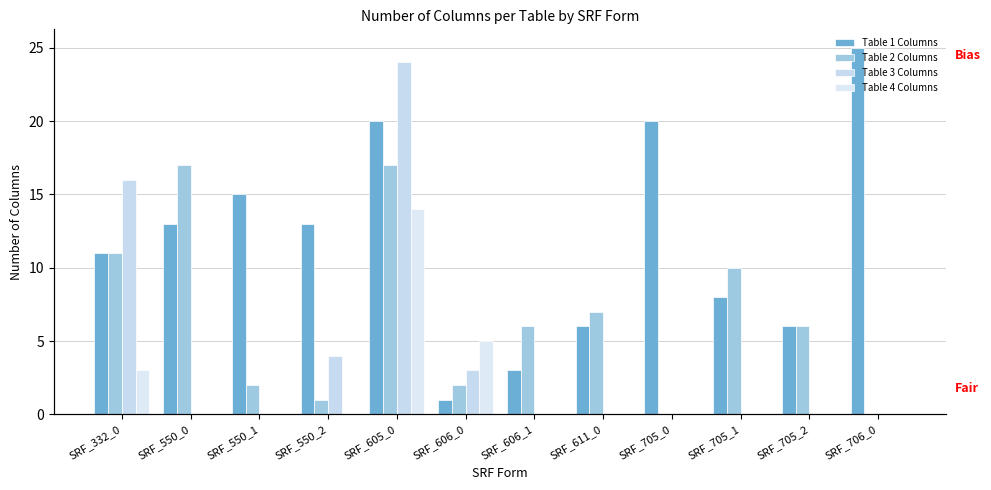

List the series in order of their peak value, lowest first.

Table 4 Columns, Table 2 Columns, Table 3 Columns, Table 1 Columns